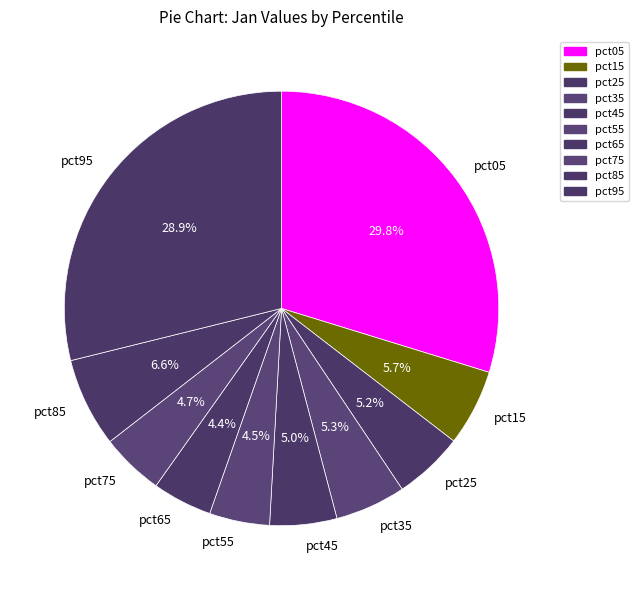

To the nearest percent, what is the average slice percentage?

10%